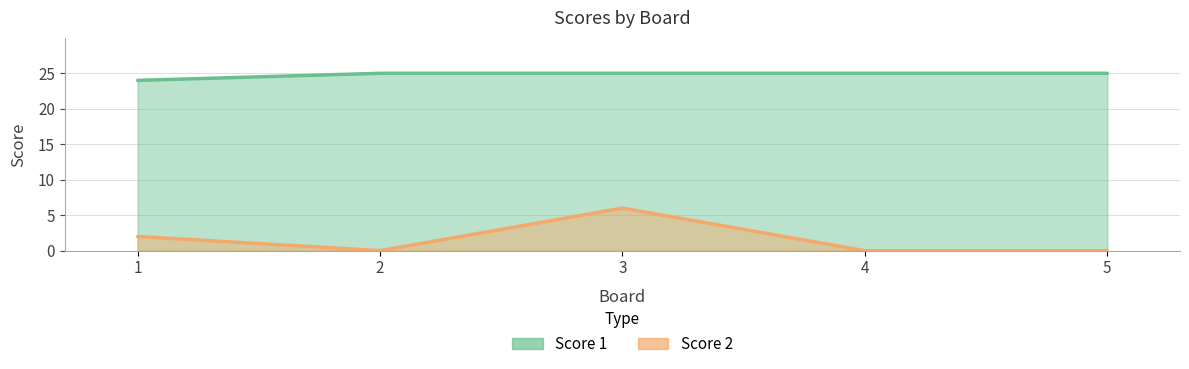

What is the approximate value of Score 2 at 1?

2